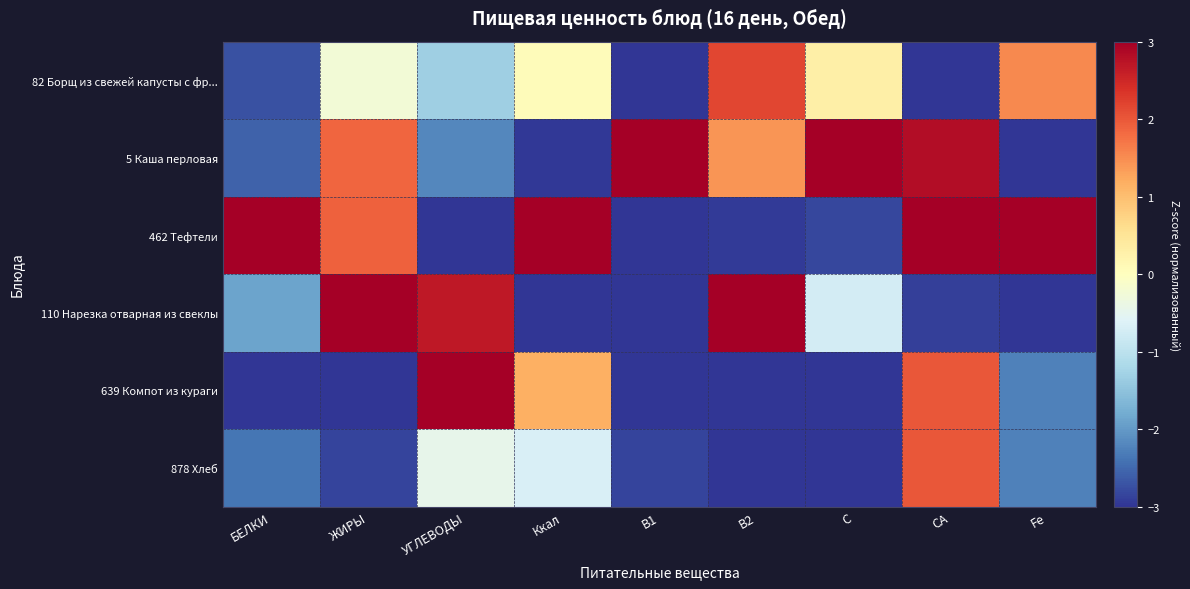

What is the total value across all series at В2?

-2.4